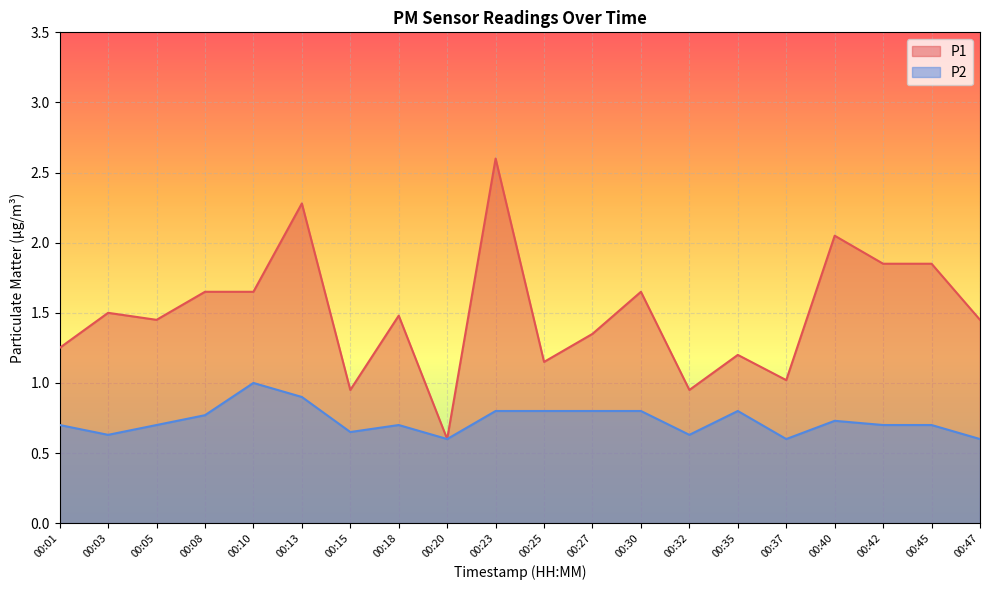

At which category is the sum across all series the highest?

00:23